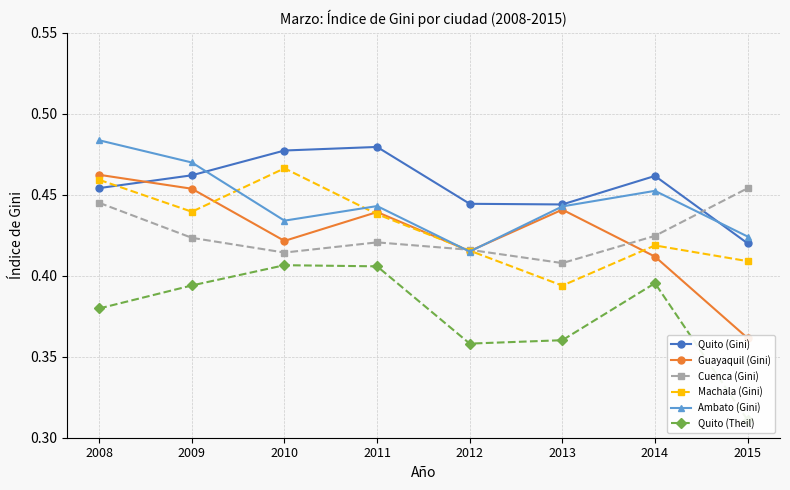

Reading left to right, what are all the values shown in this chart?

Quito (Gini): 2008=0.5	2009=0.5	2010=0.5	2011=0.5	2012=0.4	2013=0.4	2014=0.5	2015=0.4
Guayaquil (Gini): 2008=0.5	2009=0.5	2010=0.4	2011=0.4	2012=0.4	2013=0.4	2014=0.4	2015=0.4
Cuenca (Gini): 2008=0.4	2009=0.4	2010=0.4	2011=0.4	2012=0.4	2013=0.4	2014=0.4	2015=0.5
Machala (Gini): 2008=0.5	2009=0.4	2010=0.5	2011=0.4	2012=0.4	2013=0.4	2014=0.4	2015=0.4
Ambato (Gini): 2008=0.5	2009=0.5	2010=0.4	2011=0.4	2012=0.4	2013=0.4	2014=0.5	2015=0.4
Quito (Theil): 2008=0.4	2009=0.4	2010=0.4	2011=0.4	2012=0.4	2013=0.4	2014=0.4	2015=0.3